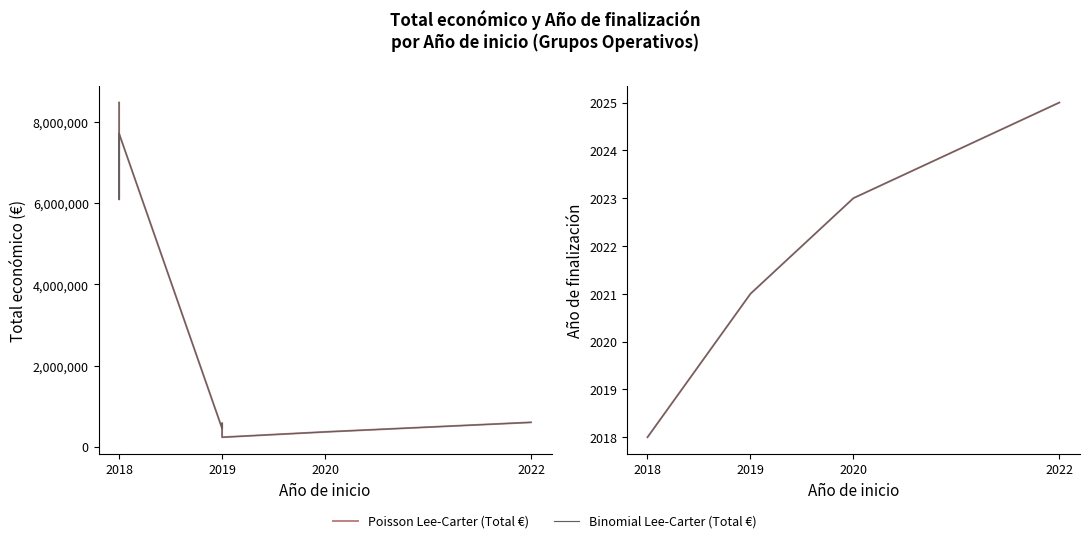

Reading left to right, transcribe all the data shown in this chart.

2018=8484999	2018=6097171	2018=7717171	2019=447749	2019=480156	2019=575833	2019=232189	2020=363424	2022=599022